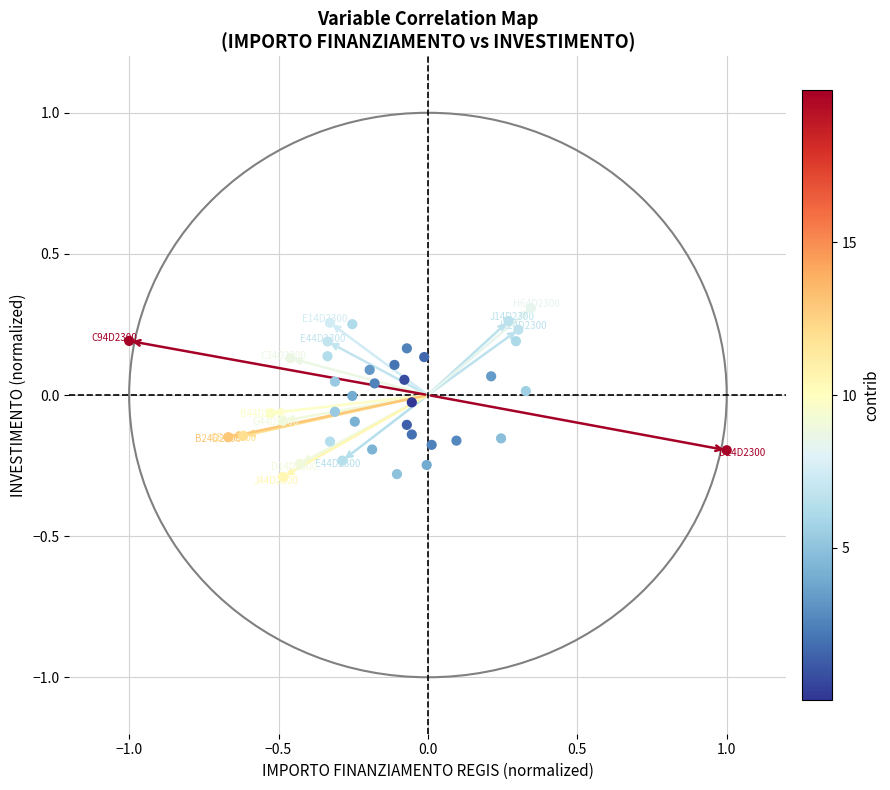

What is the range of X values (max minus min)?

2.0